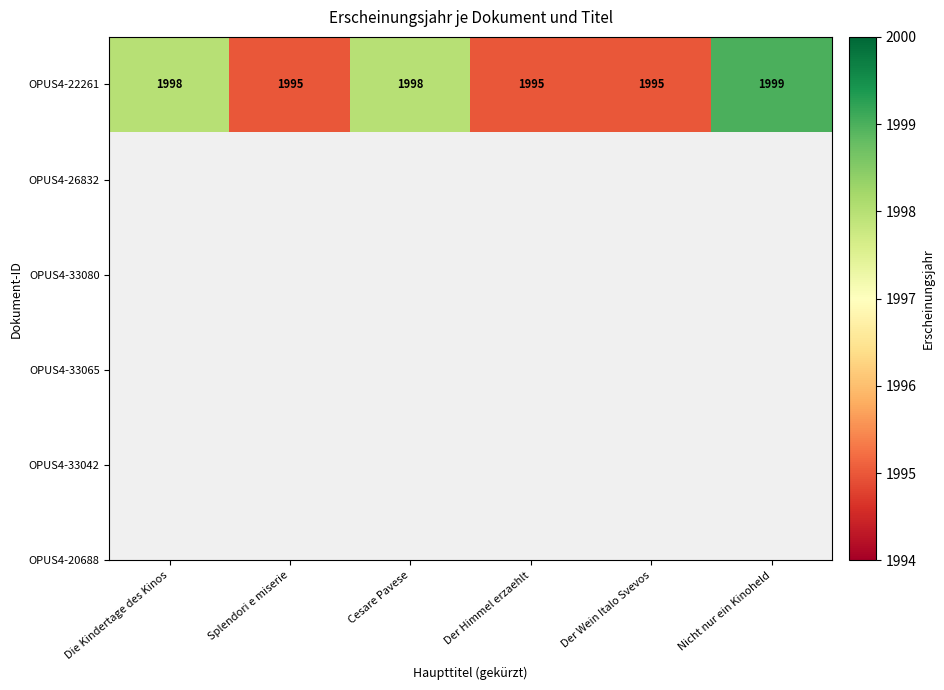

What is the approximate value at Der Wein Italo Svevos?

1995